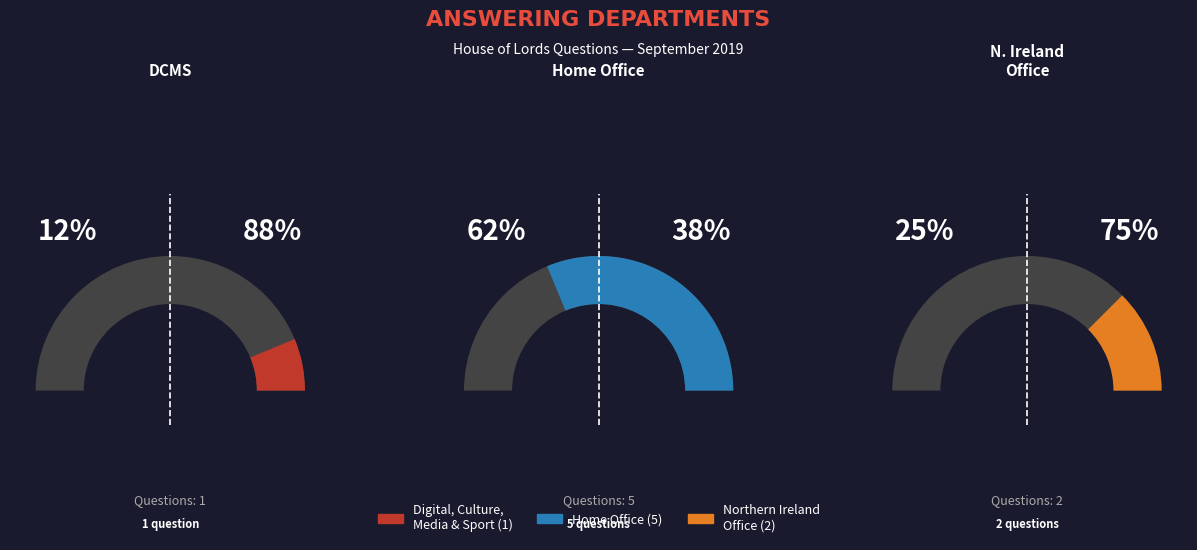

Which category has the smallest portion of the pie?

Digital, Culture, Media and Sport